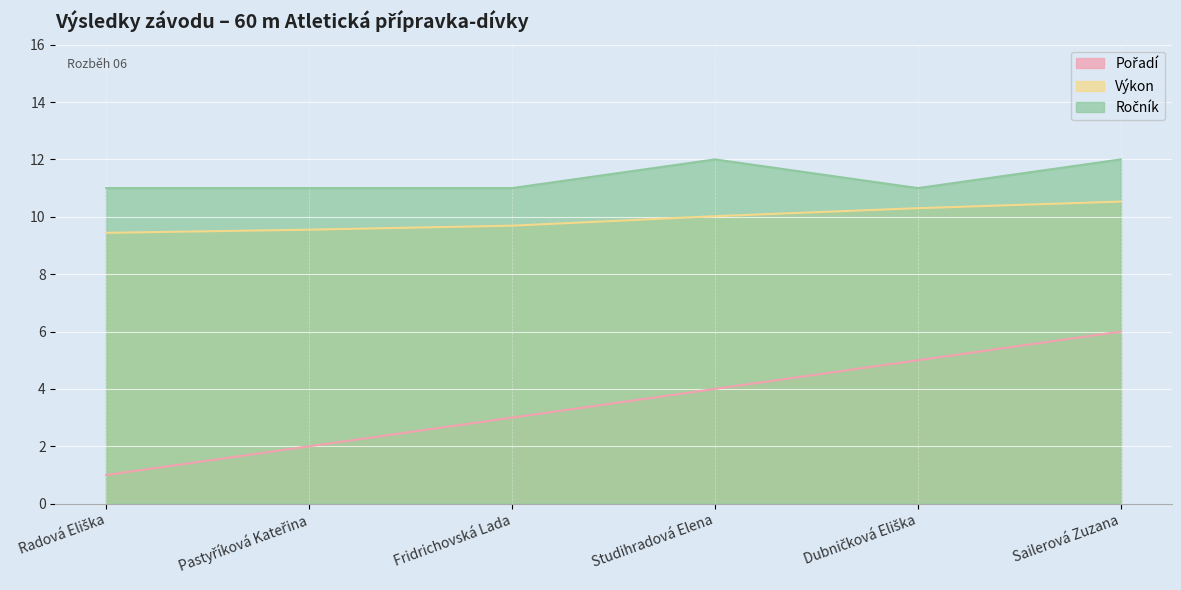

What are all the series names shown in the legend?

Pořadí, Výkon, Ročník